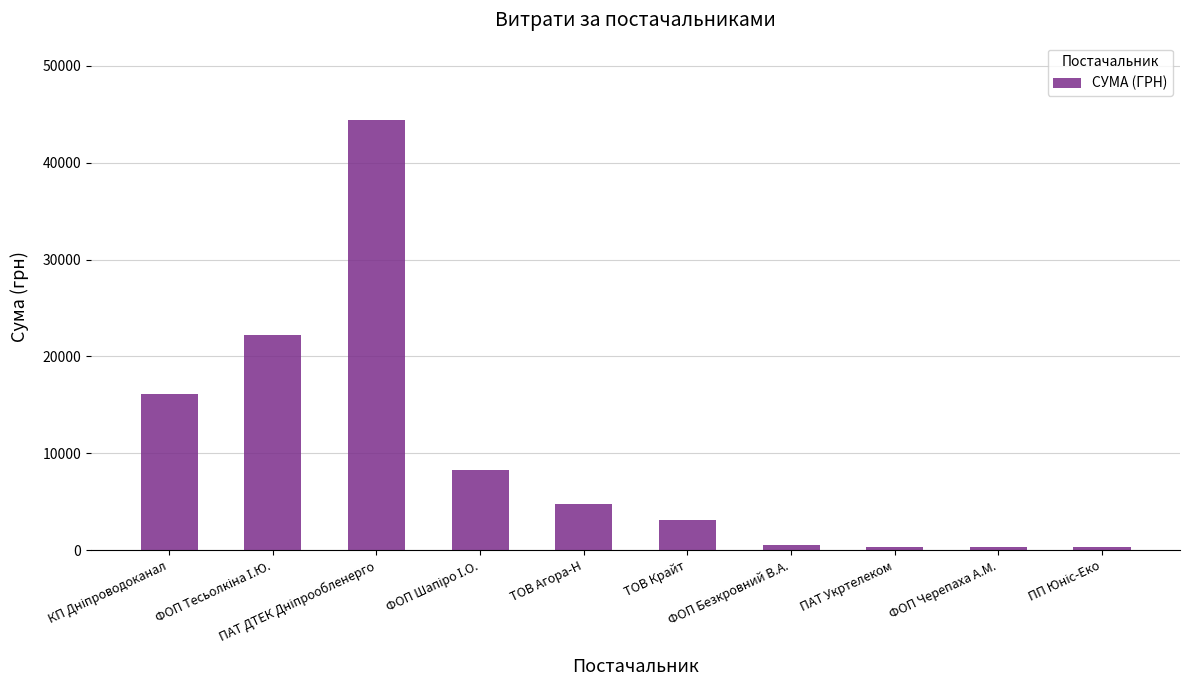

What position from the left is ПАТ Укртелеком?

8